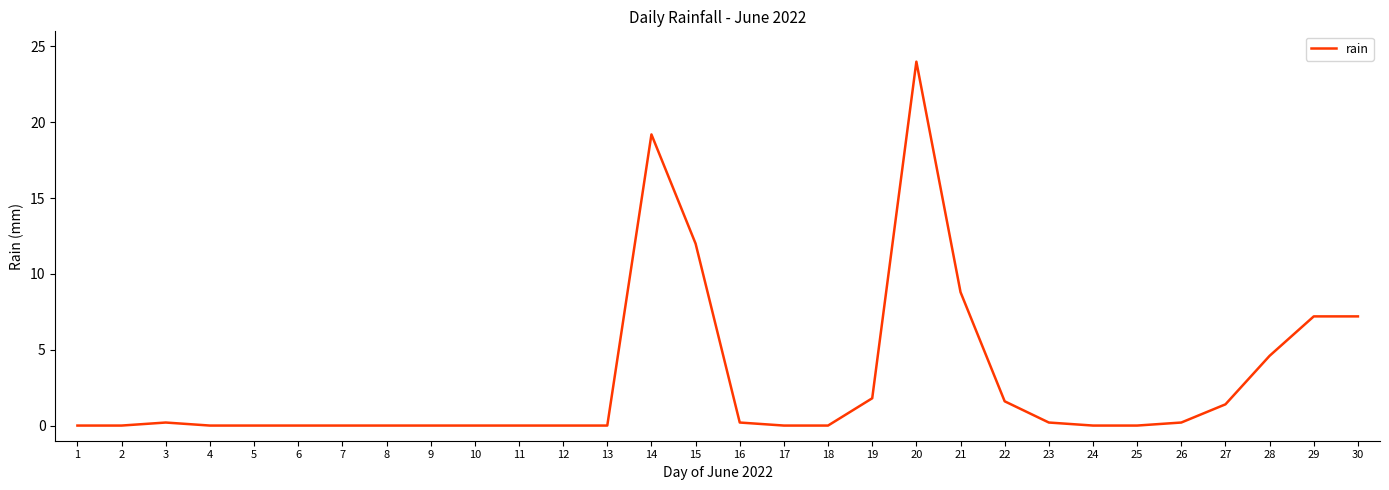

What is the greatest value displayed?

24.0